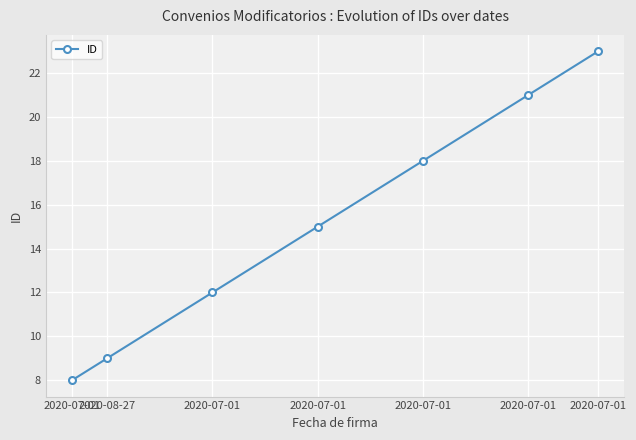

What is the label of the 6th point from the right?

2020-08-27